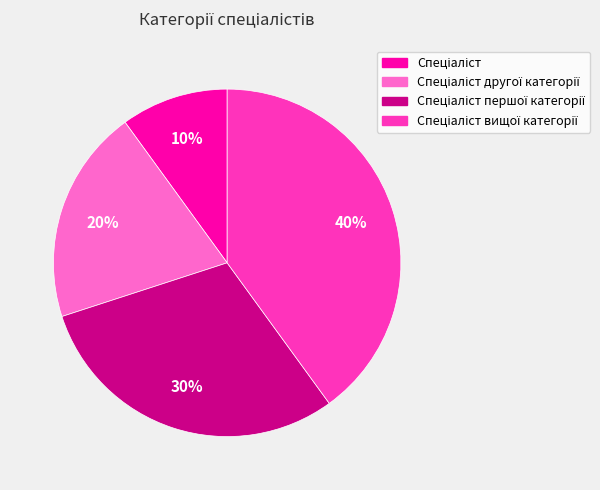

To the nearest percent, what is the difference between the largest and smallest slice percentages?

30%